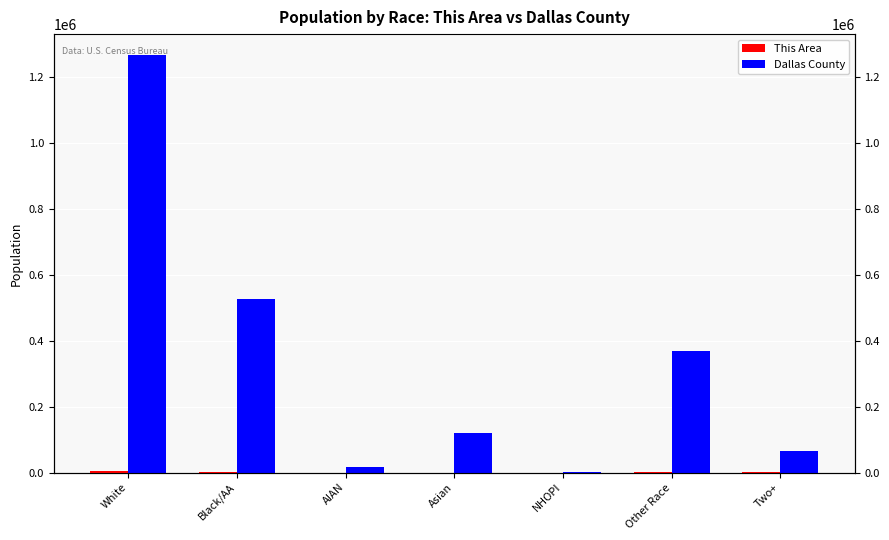

Is it true that This Area equals 596 at Black/AA?

False